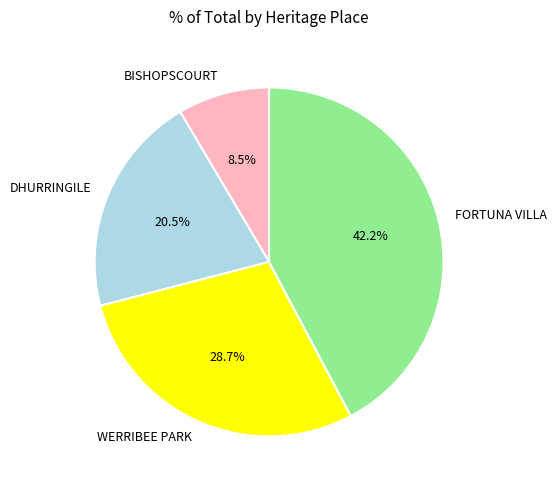

True or false: DHURRINGILE accounts for 32% of the total.

False